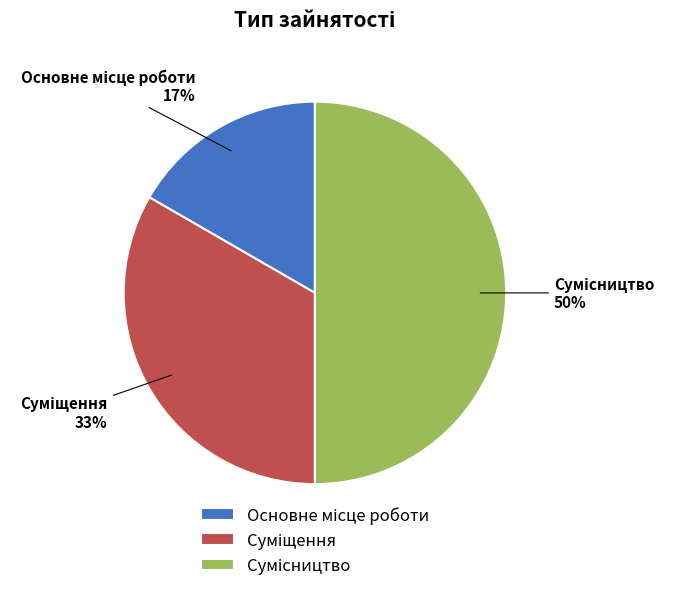

To the nearest percent, what is the difference between the largest and smallest slice percentages?

33%